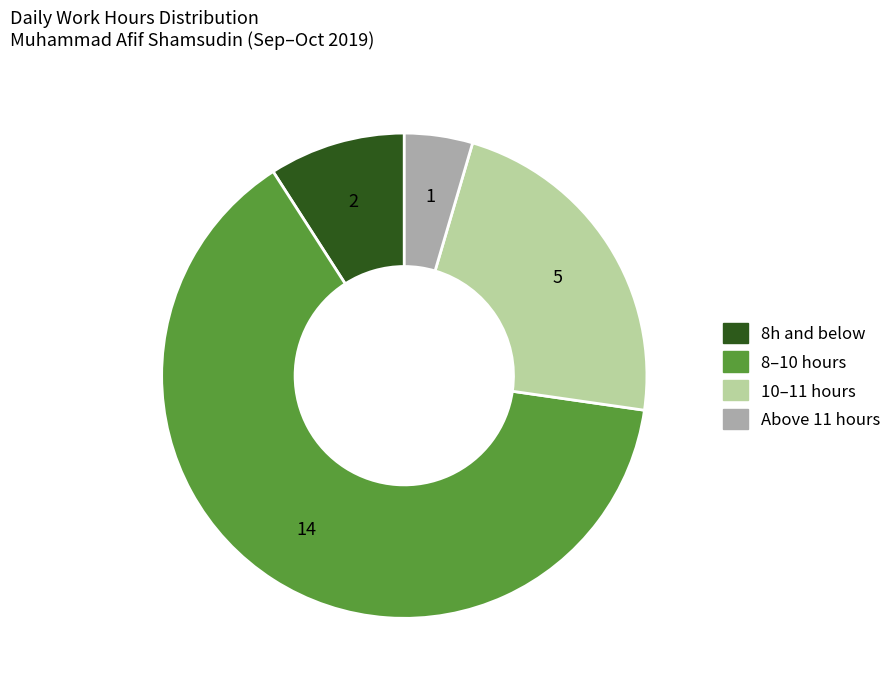

Is there any slice that represents more than half of the pie?

Yes